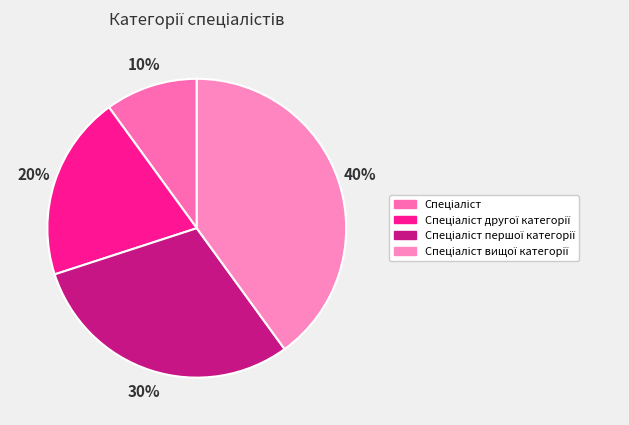

To the nearest percent, what is the difference between the largest and smallest slice percentages?

30%